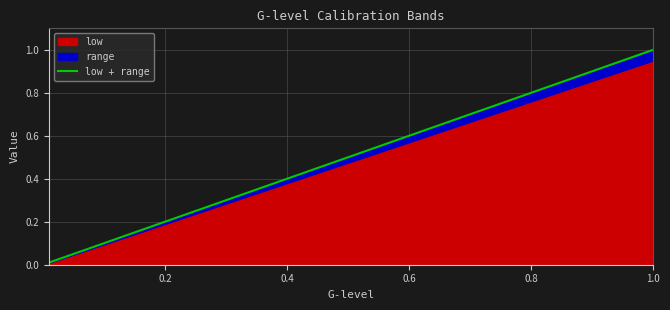

What is the sum of all values?

4.6